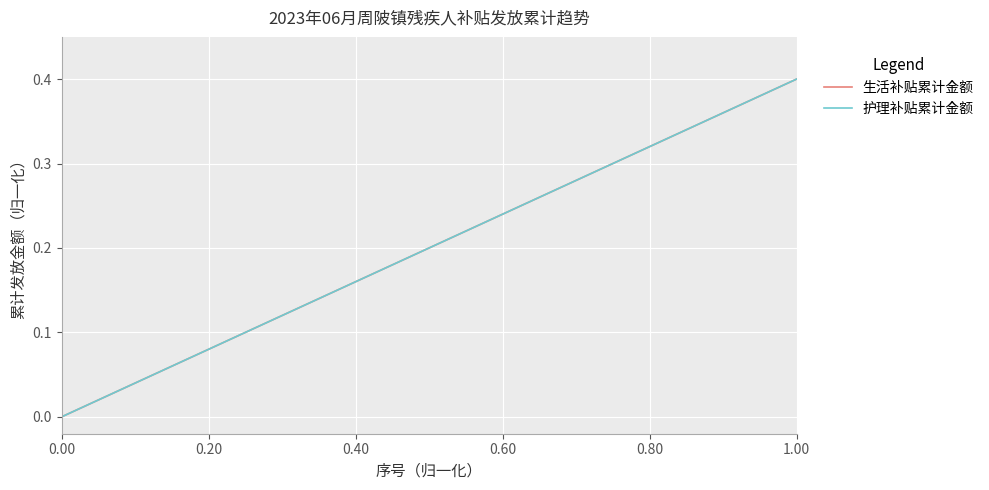

Reading left to right, list all the values displayed in this chart.

生活补贴累计金额: 0.0	0.0	0.0	0.1	0.1	0.1	0.1	0.1	0.2	0.2	0.2	0.2	0.3	0.3	0.3	0.3	0.3	0.4	0.4	0.4
护理补贴累计金额: 0.0	0.0	0.0	0.1	0.1	0.1	0.1	0.1	0.2	0.2	0.2	0.2	0.3	0.3	0.3	0.3	0.3	0.4	0.4	0.4